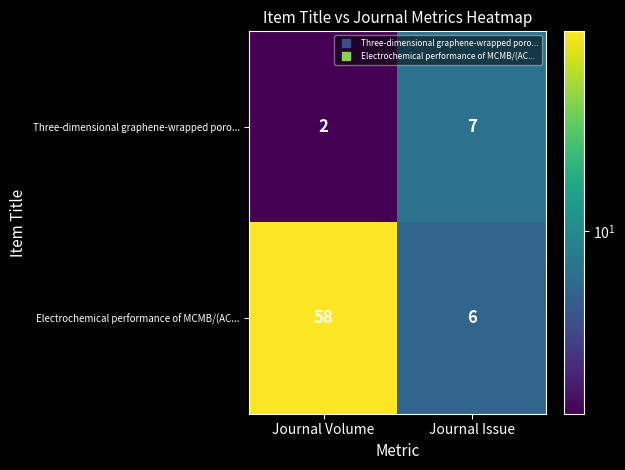

What is the greatest value displayed?

58